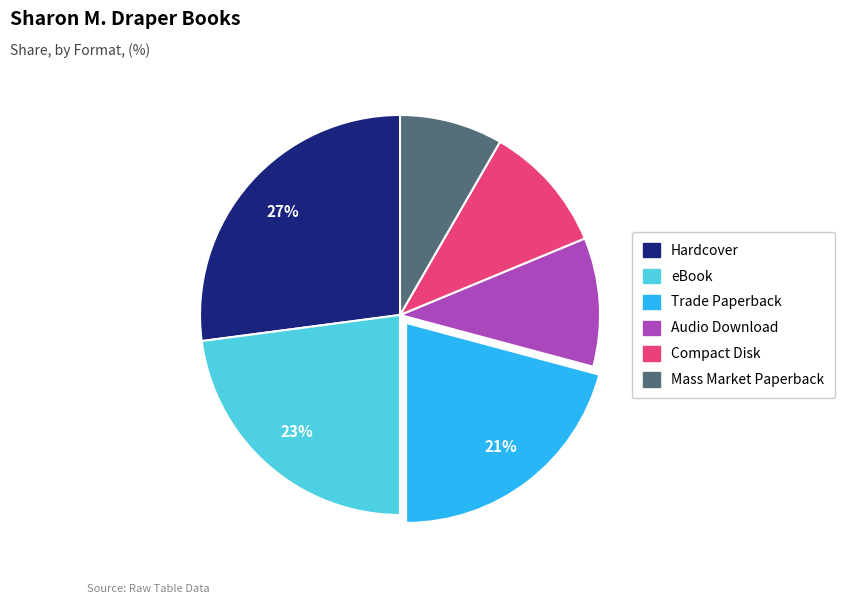

Do Hardcover and Mass Market Paperback together represent more than half of the pie?

No